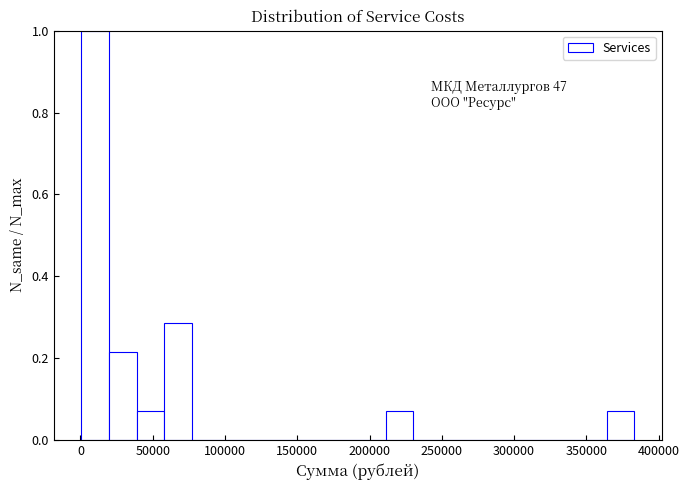

Read against the x-axis, roughly where is the centre of the tallest bar?

10000